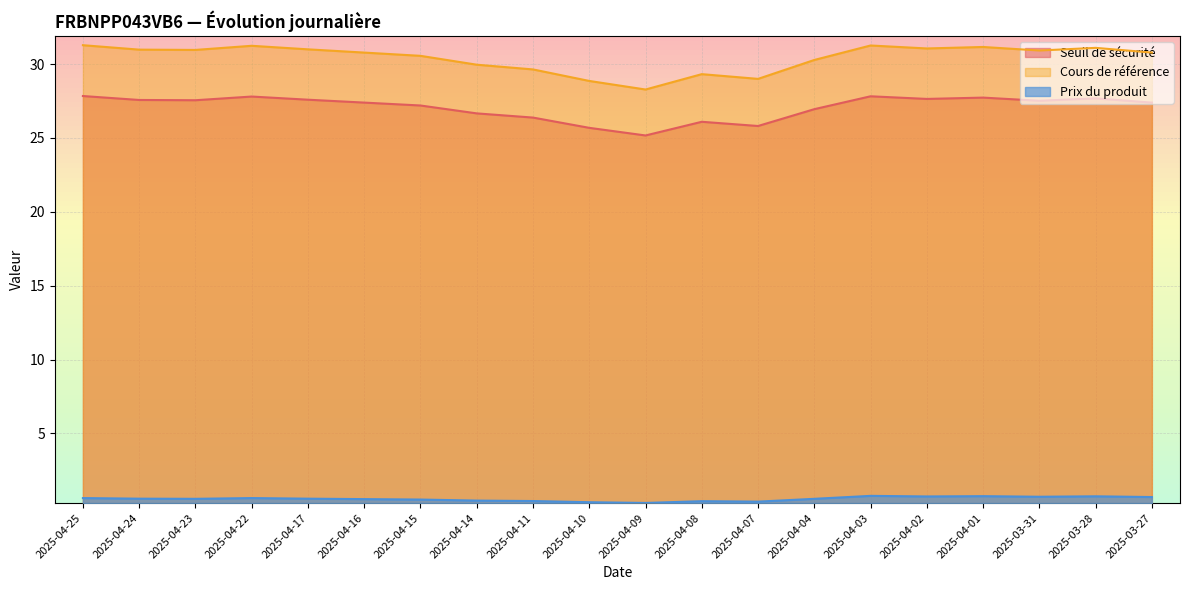

Which series has the largest range (max minus min)?

Cours de référence